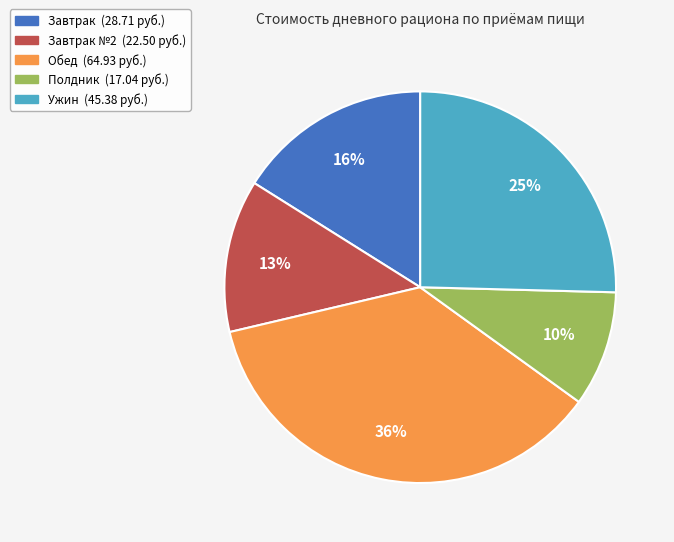

Does any single category account for the majority?

No